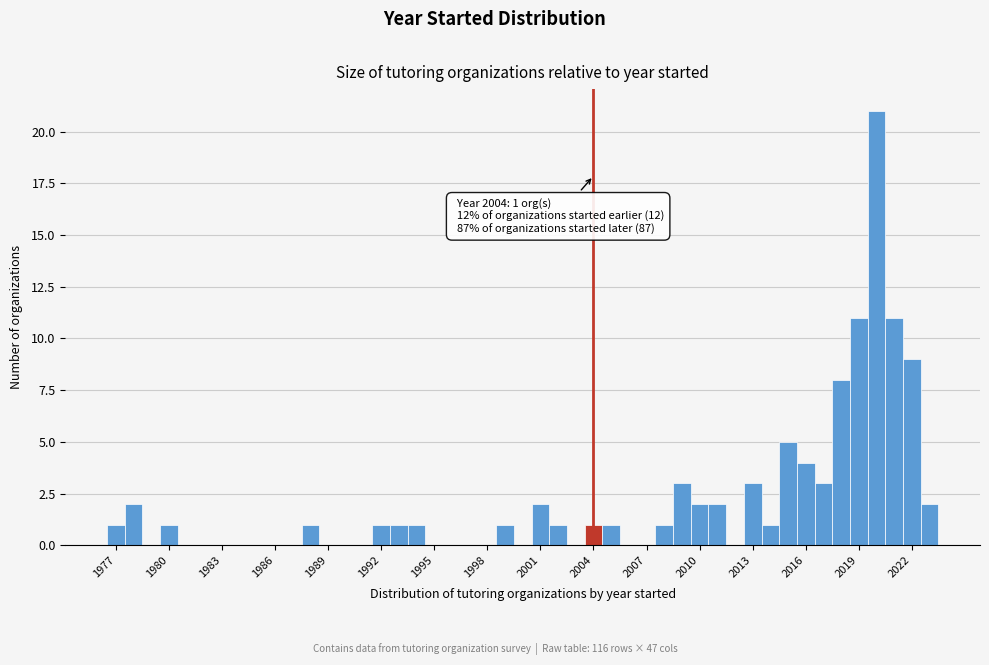

Around what value on the x-axis is the tallest bar? Give the approximate position of its centre, as read against the axis.

2020.0